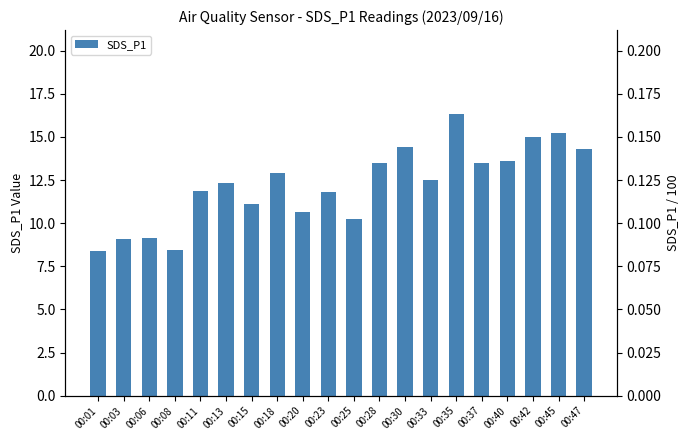

What is the value of the 1st bar from the left?

8.4